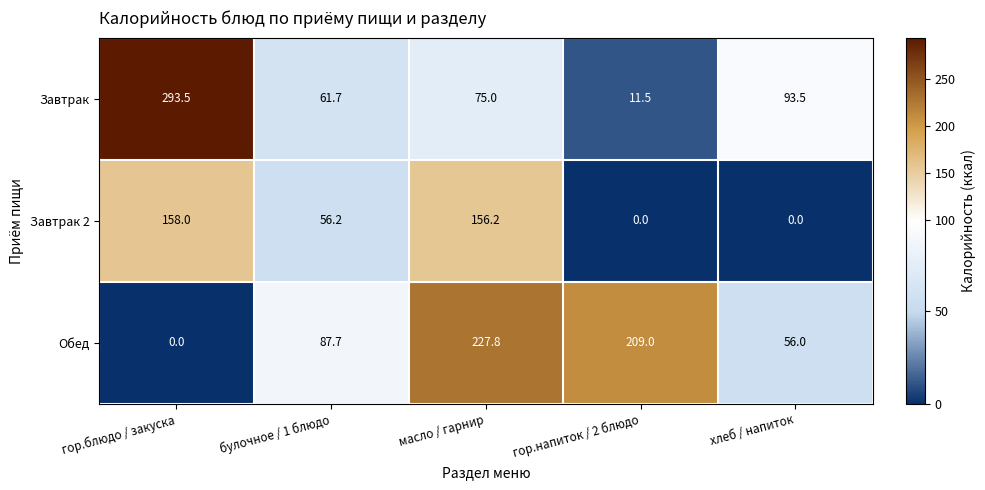

Which label corresponds to the largest value in the chart?

гор.блюдо / закуска